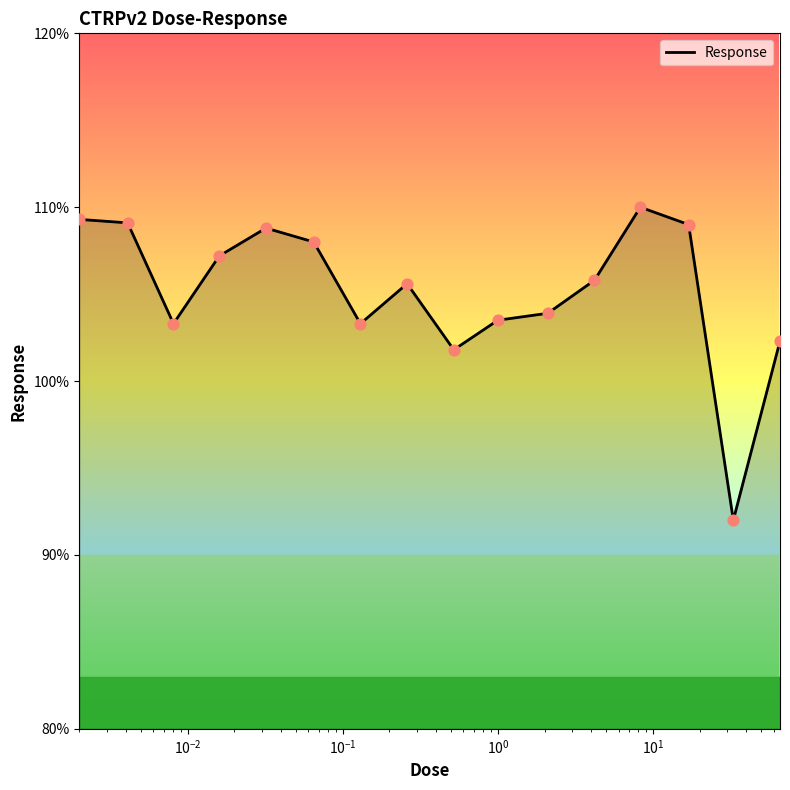

What is the difference between the maximum and minimum values?

18.0